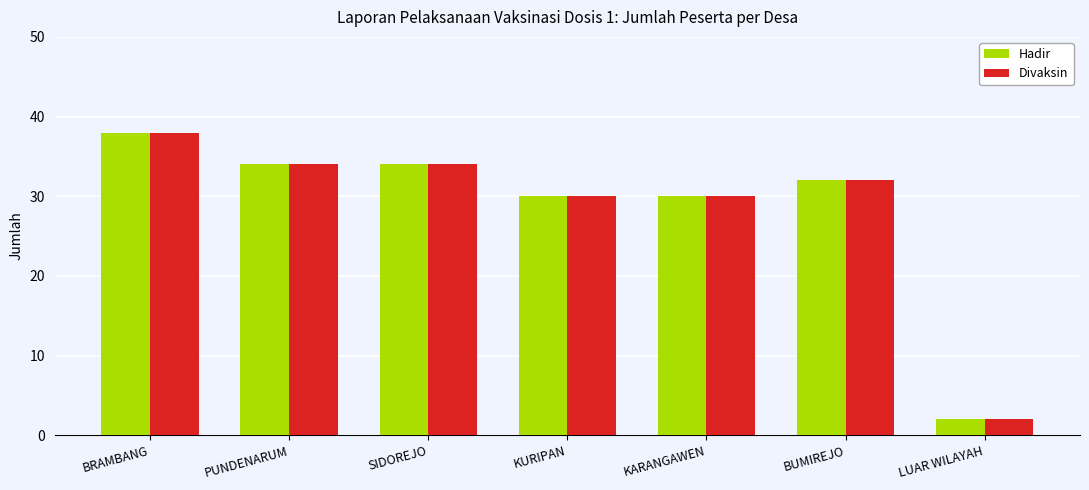

At which label does Divaksin first exceed 32?

BRAMBANG